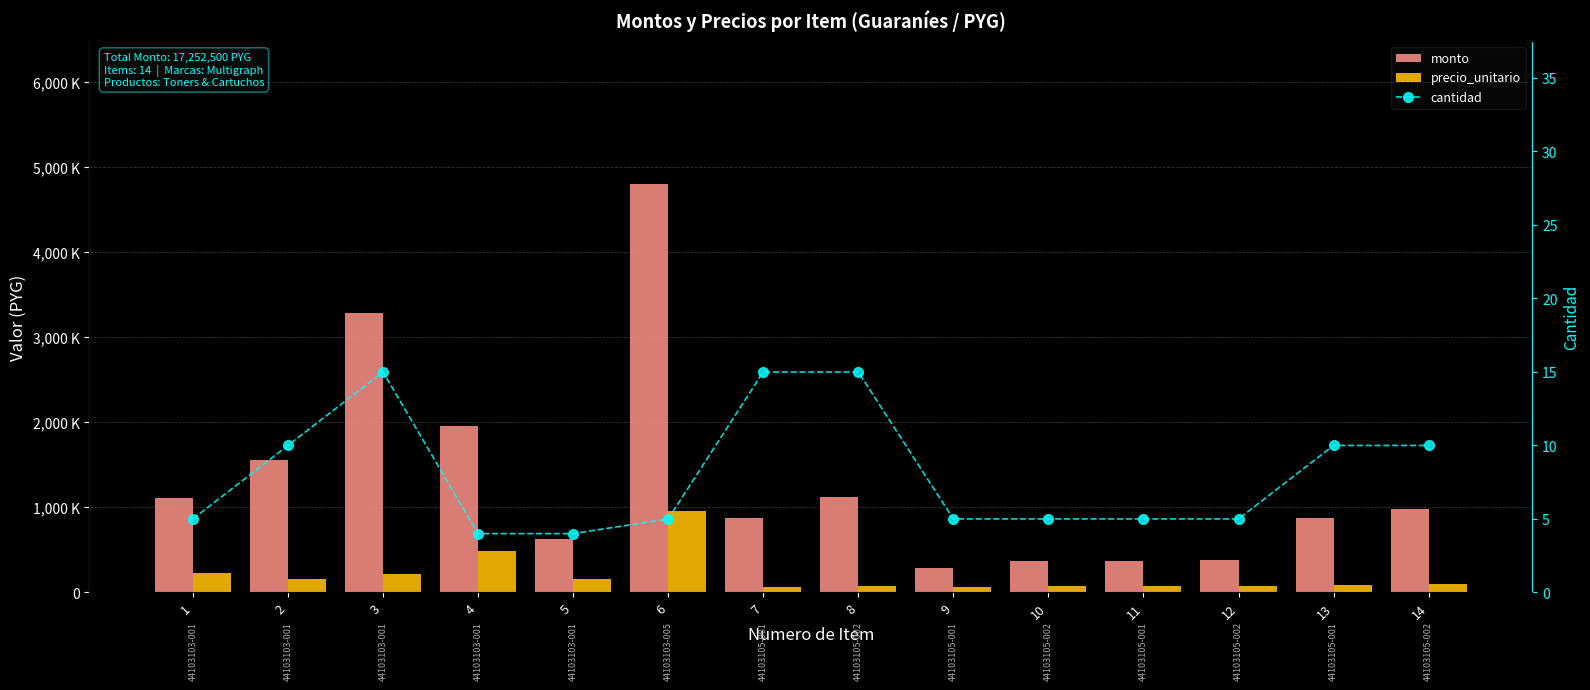

Reading right to left, what are all the values shown in this chart?

monto: 14=980000	13=875000	12=382500	11=372500	10=372500	9=292500	8=1117500	7=877500	6=4800000	5=624000	4=1960000	3=3285000	2=1560000	1=1112500
precio_unitario: 14=98000	13=87500	12=76500	11=74500	10=74500	9=58500	8=74500	7=58500	6=960000	5=156000	4=490000	3=219000	2=156000	1=222500
cantidad: 14=10	13=10	12=5	11=5	10=5	9=5	8=15	7=15	6=5	5=4	4=4	3=15	2=10	1=5